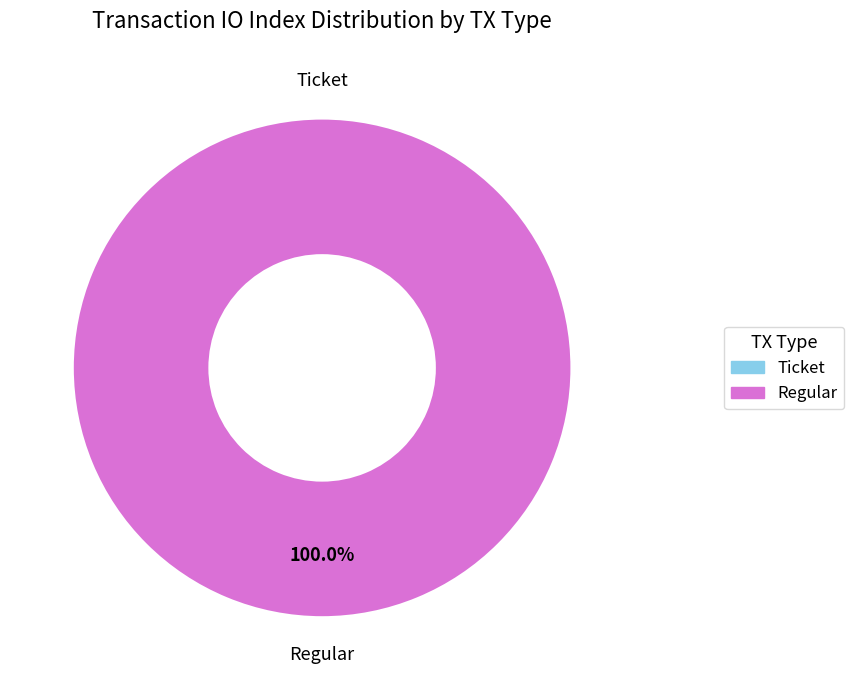

Which slice is the smallest?

Ticket